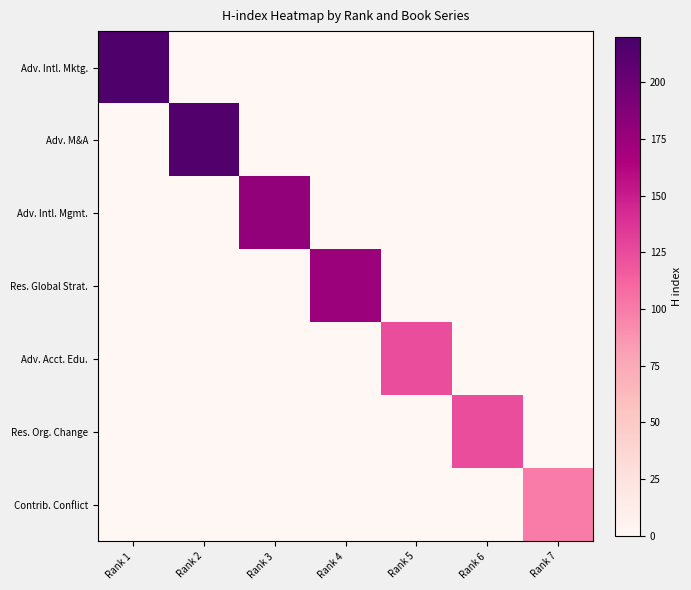

At how many categories does at least one series exceed 157?

4